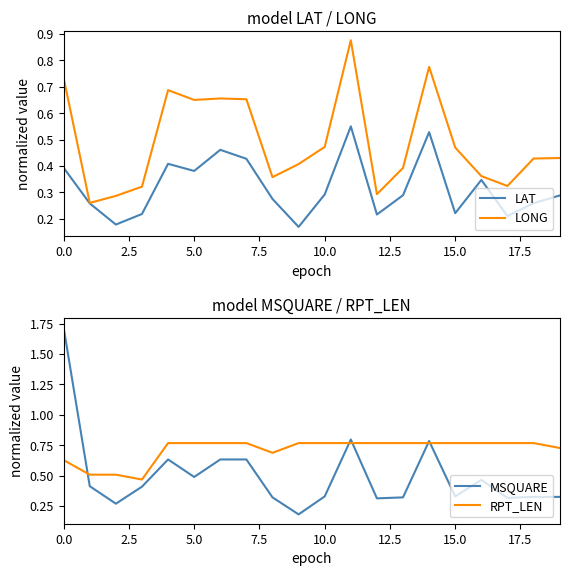

What is the average value of the LONG series?

0.5